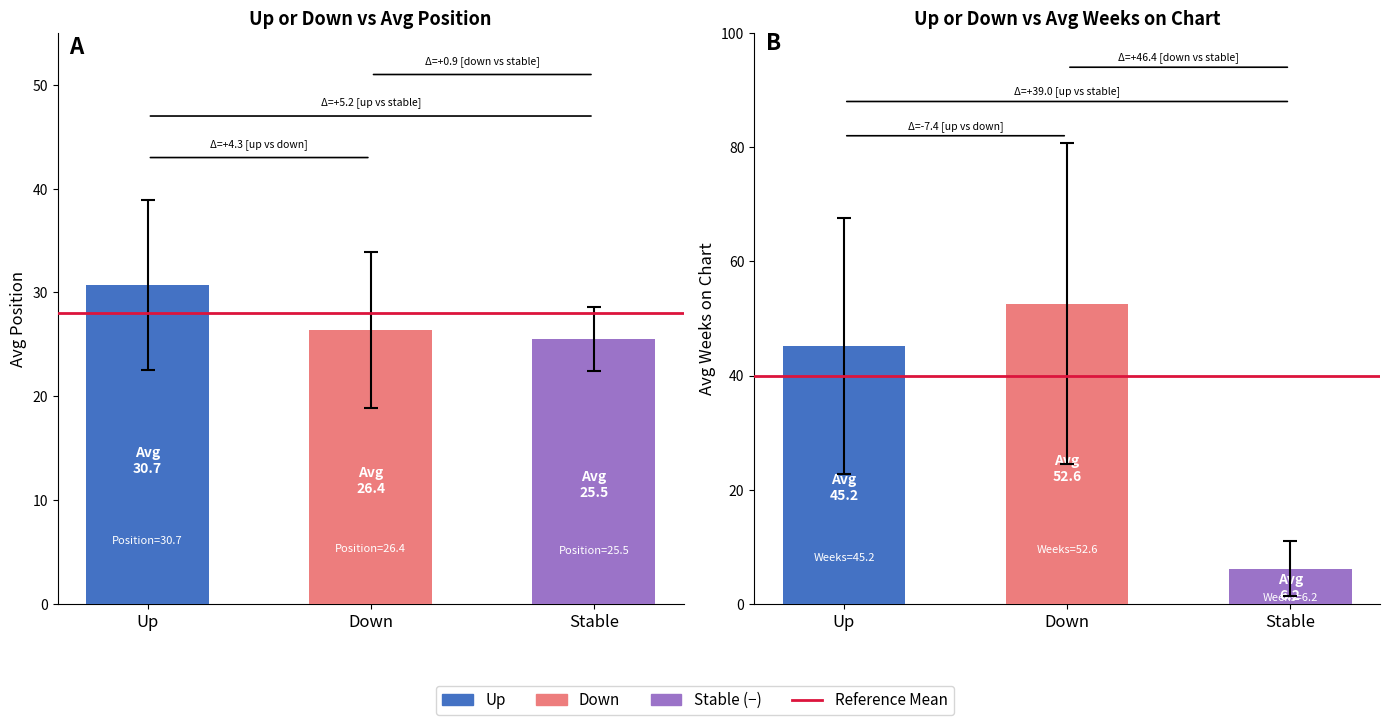

Are the bars horizontal?

No